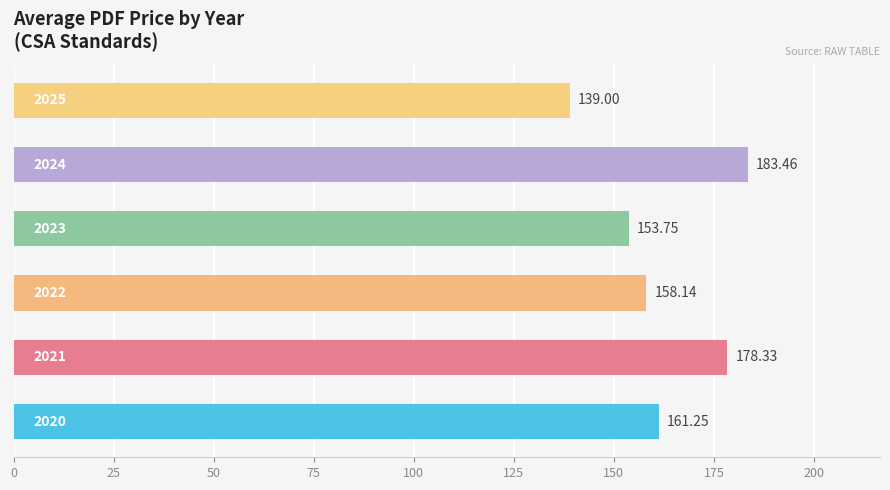

What is the maximum value shown in the chart?

183.5